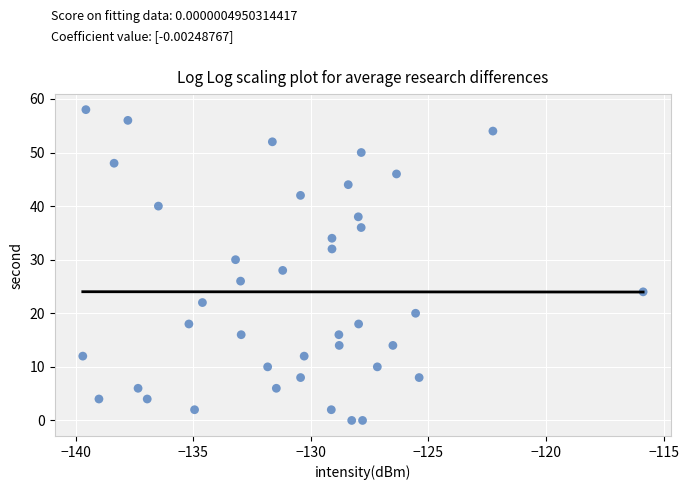

What is the range of Y values (max minus min)?

58